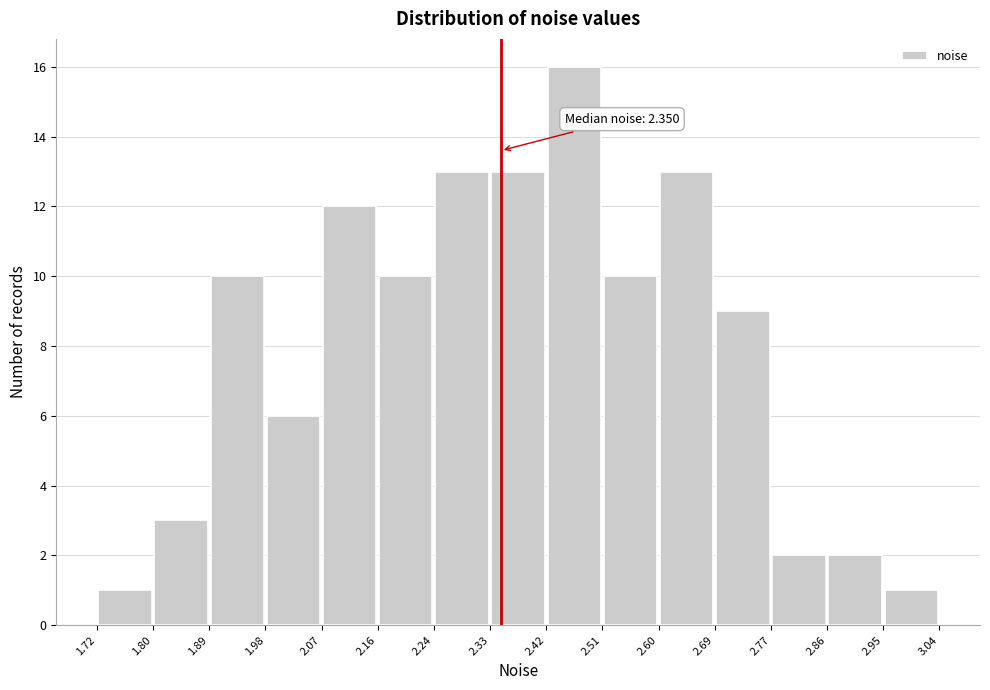

Which range on the x-axis has the tallest bar?

2.42 to 2.51